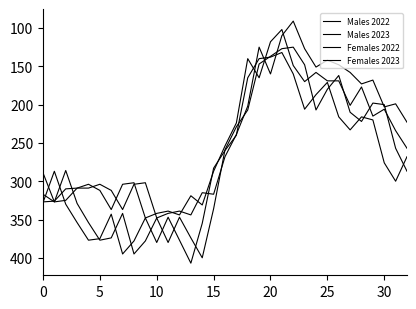

Which series has the largest total across all categories?

Males 2022